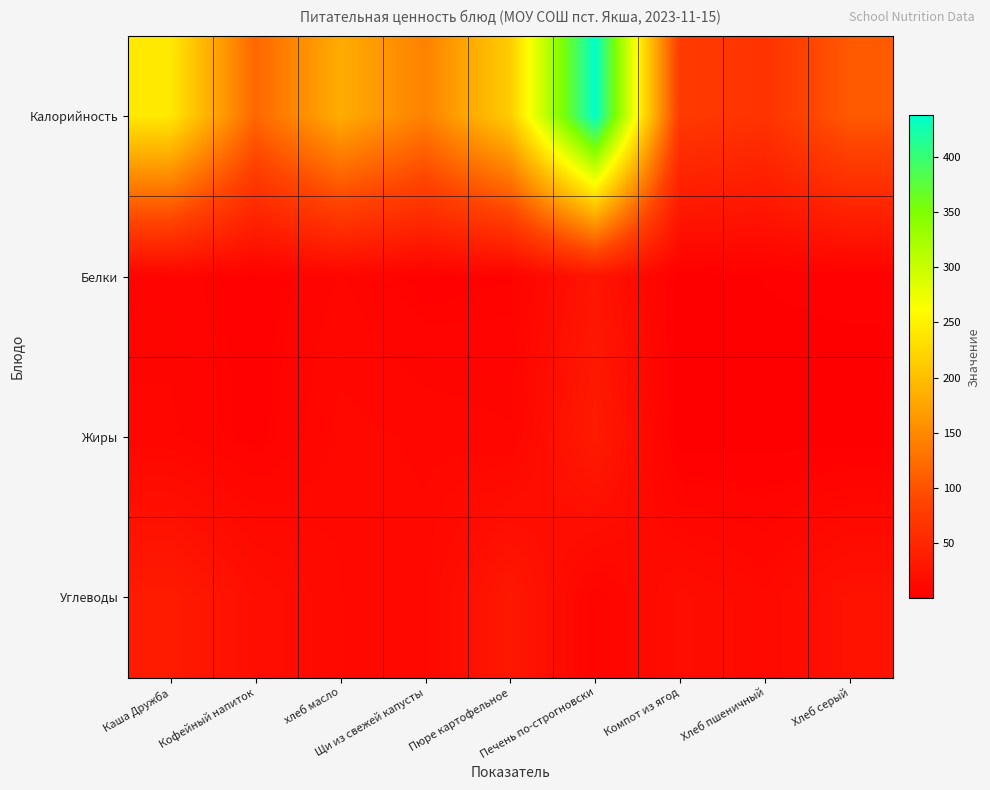

Which has a higher value, хлеб масло or Кофейный напиток?

хлеб масло